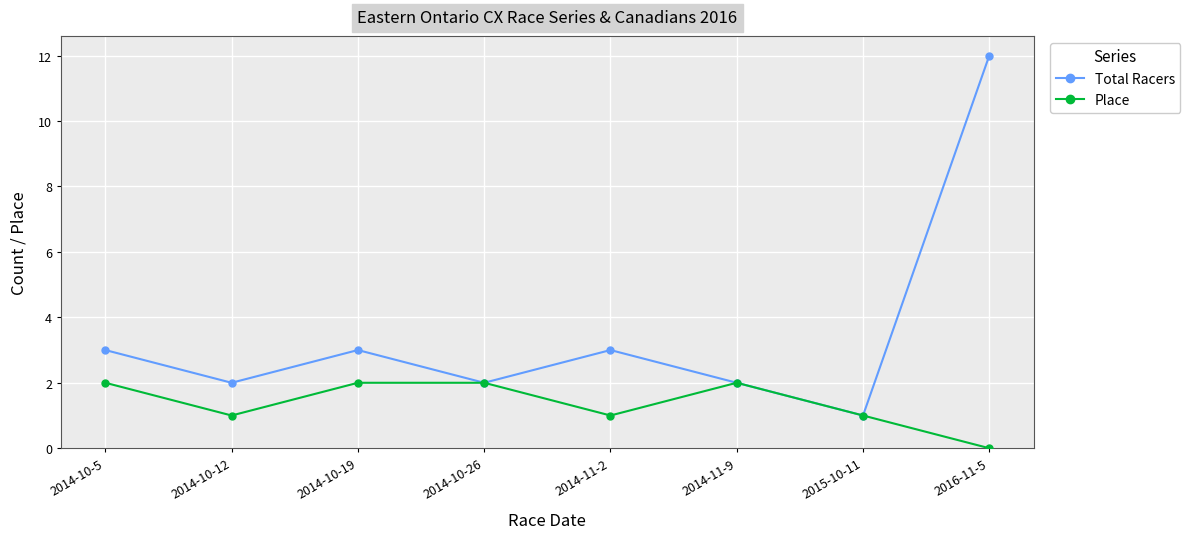

Reading left to right, list all the values displayed in this chart.

Total Racers: 3	2	3	2	3	2	1	12
Place: 2	1	2	2	1	2	1	0